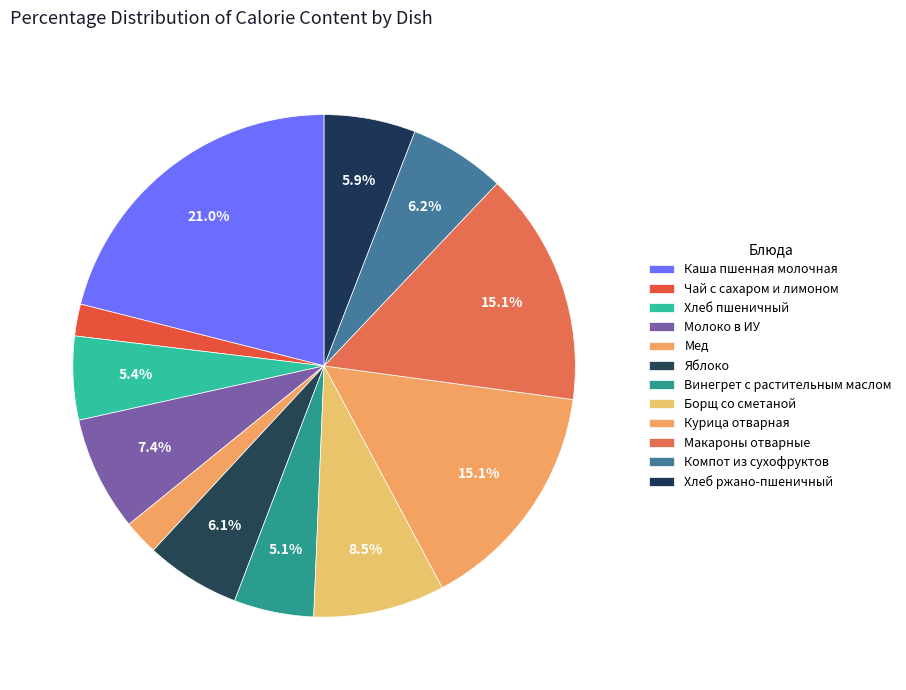

Count the number of slices in the pie.

12